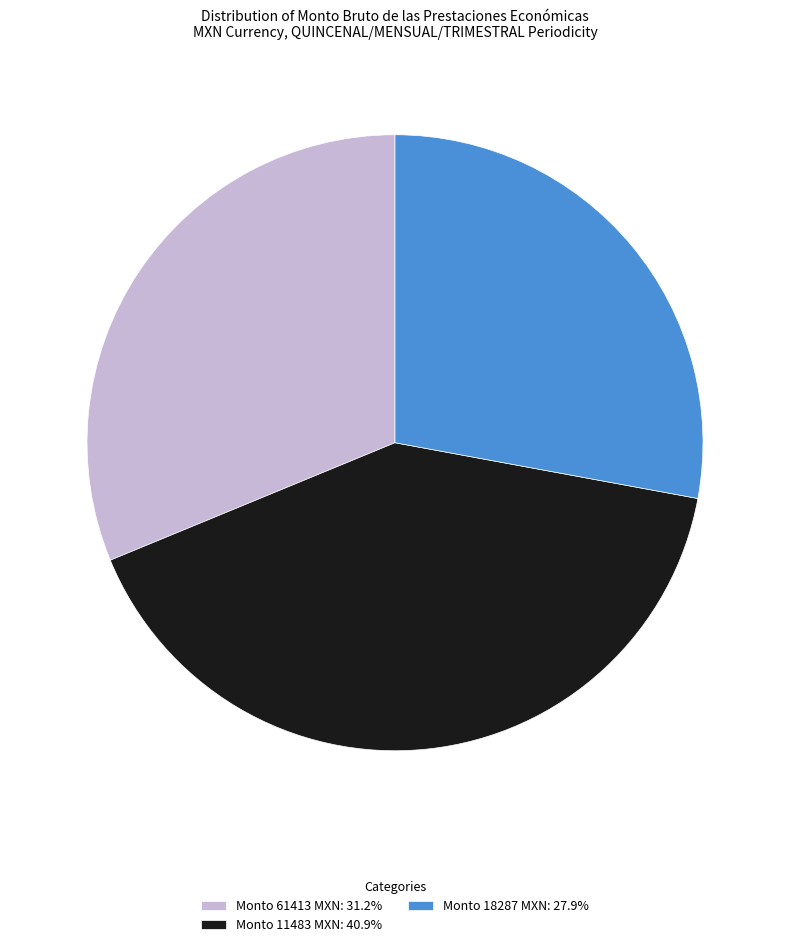

Do Monto 11483 MXN: 40.9% and Monto 18287 MXN: 27.9% together represent more than half of the pie?

Yes